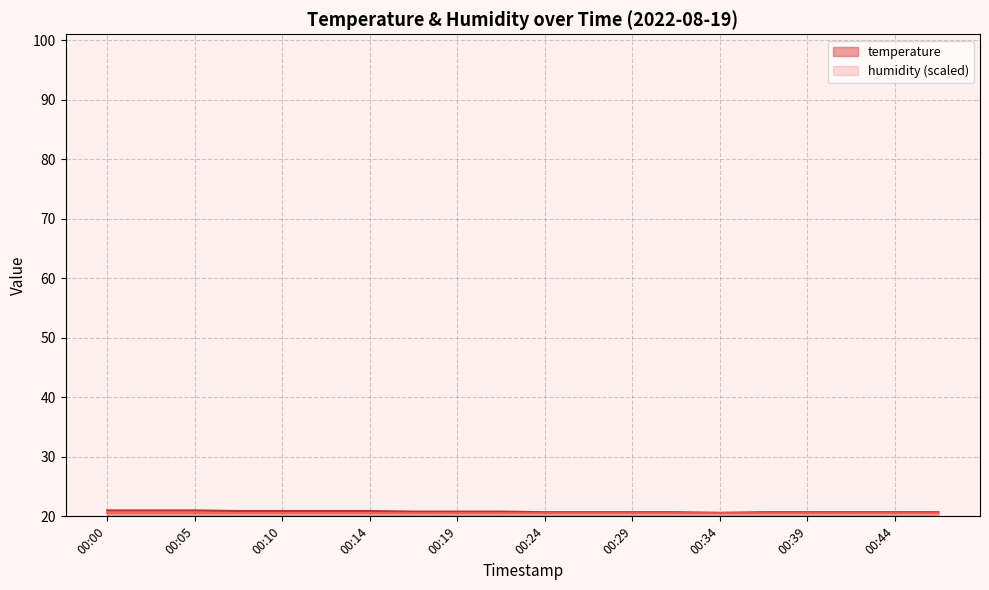

Reading left to right, extract all data points from this chart.

21.0	21.0	21.0	20.9	20.9	20.9	20.9	20.8	20.8	20.8	20.7	20.7	20.7	20.7	20.6	20.7	20.7	20.7	20.7	20.7